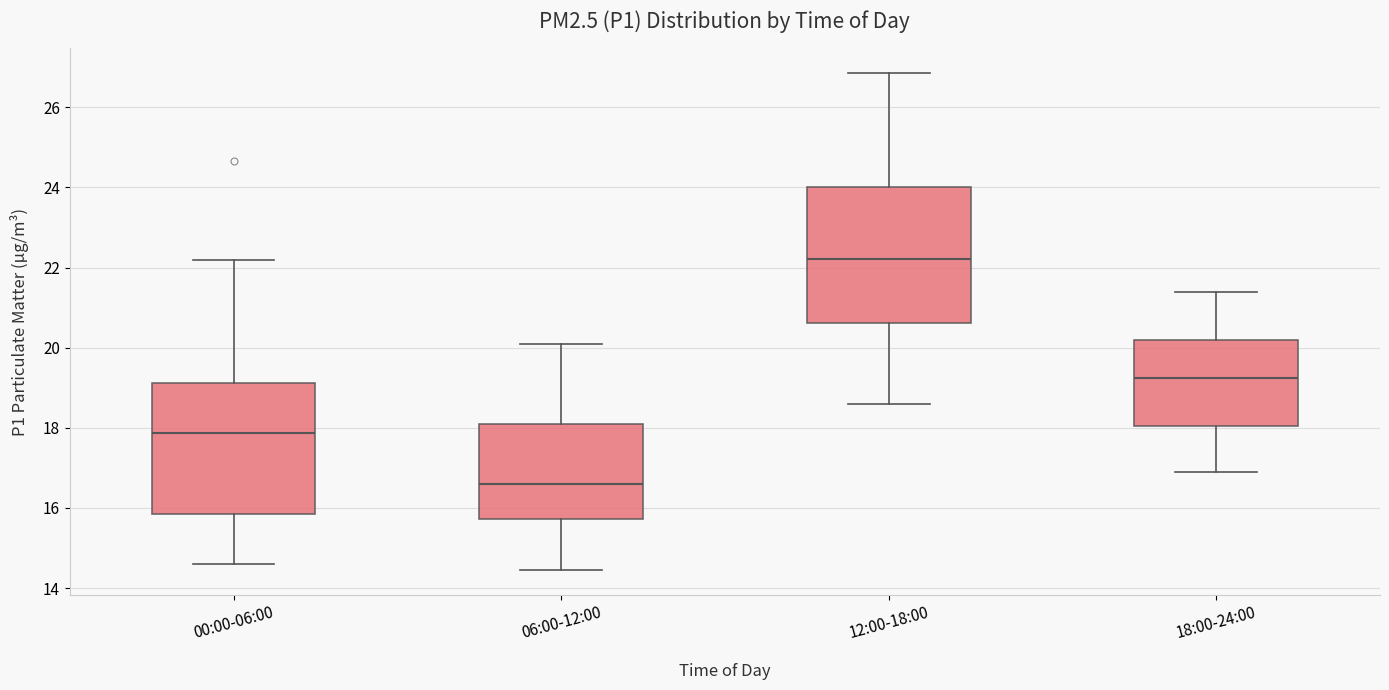

Which box has the highest median line?

12:00-18:00